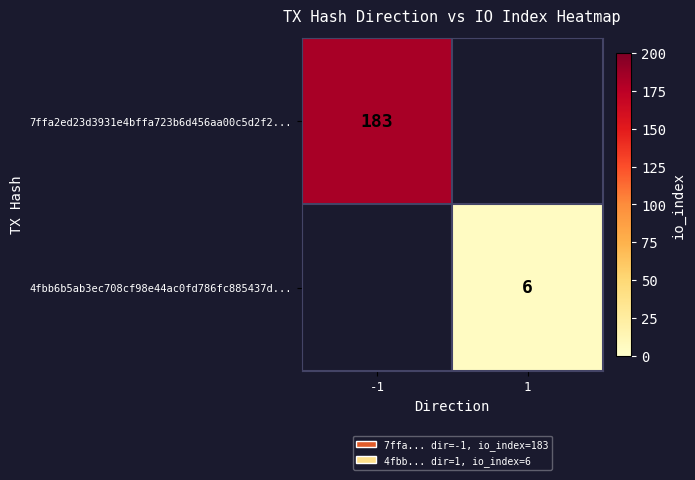

How many distinct data groups are displayed?

2